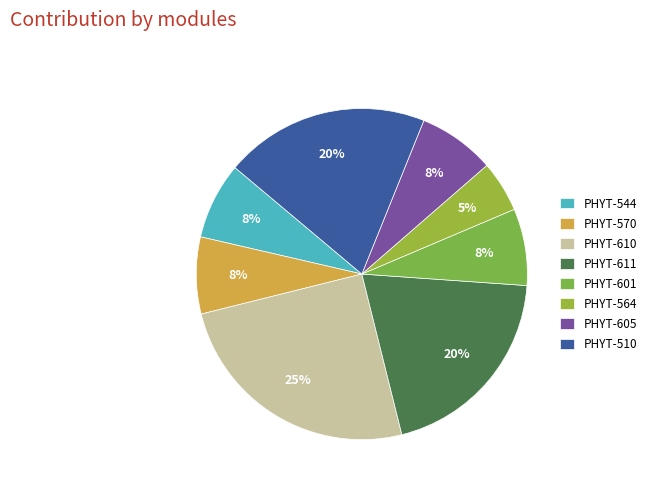

The PHYT-610 slice represents 25% of the pie. True or false?

True